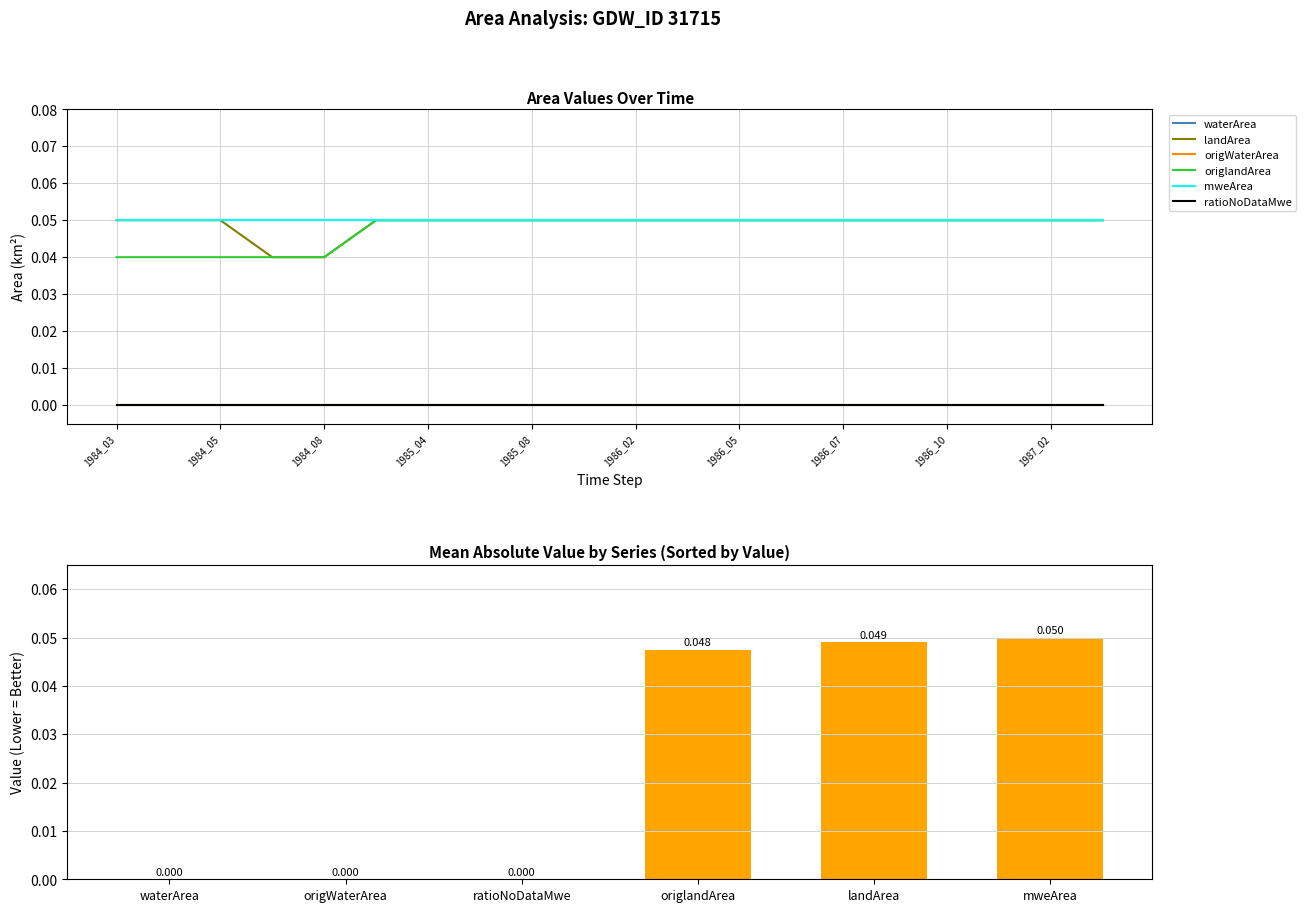

At which label is landArea closest to 0?

1984_06